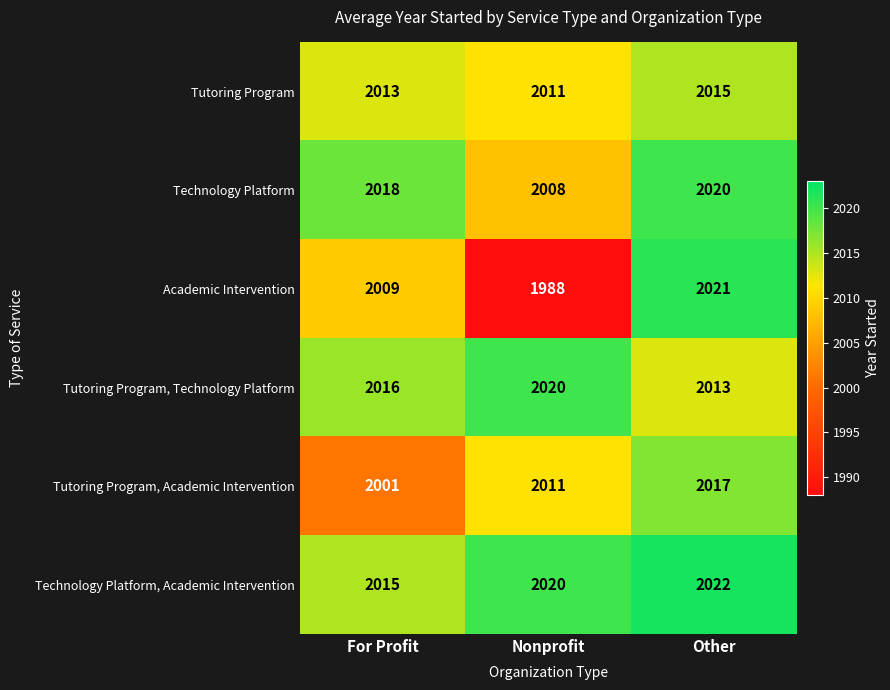

How many series are shown in this chart?

6